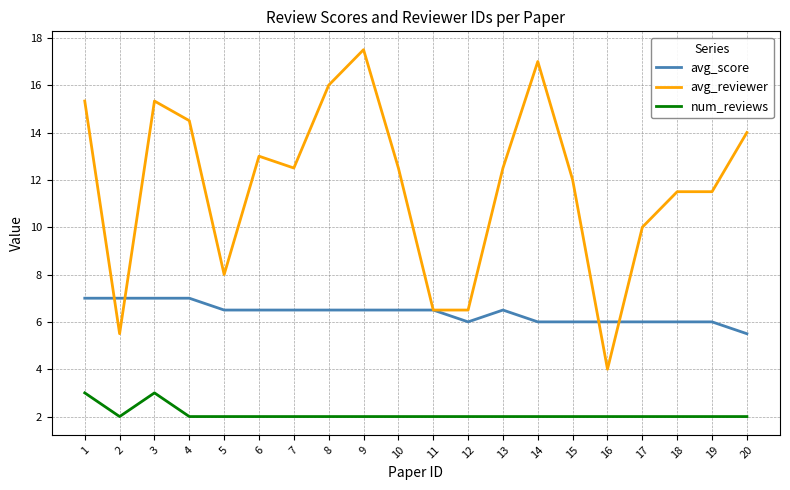

Does the chart have visible grid lines?

Yes